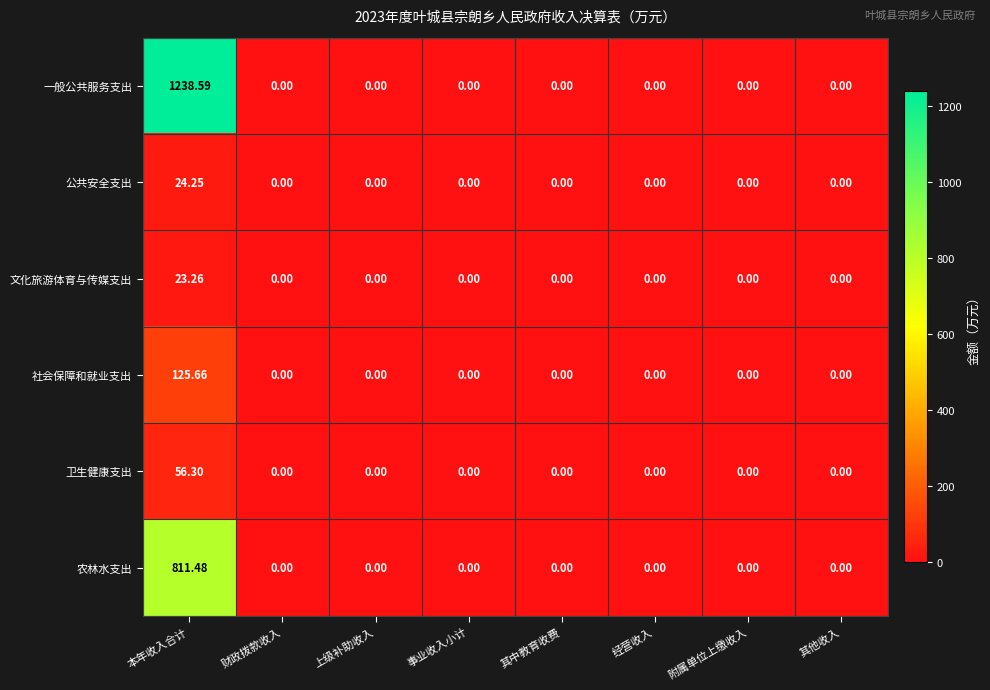

Which series has the largest range (max minus min)?

一般公共服务支出